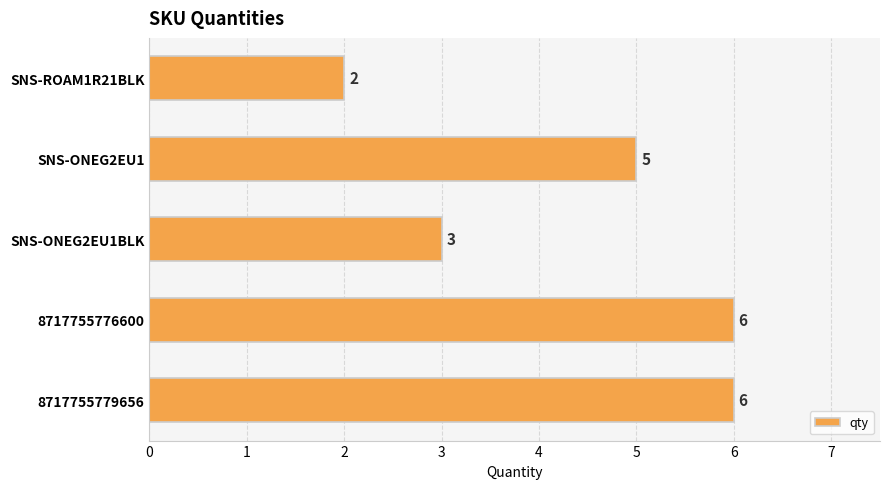

Reading bottom to top, what are all the values shown in this chart?

8717755779656=6	8717755776600=6	SNS-ONEG2EU1BLK=3	SNS-ONEG2EU1=5	SNS-ROAM1R21BLK=2